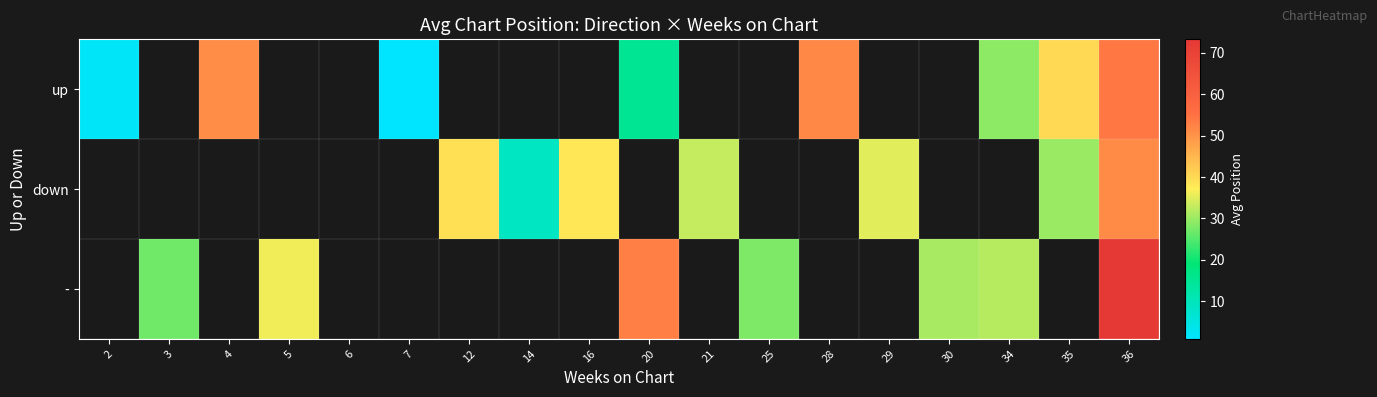

The value of up at 7 is 1.0. True or false?

True